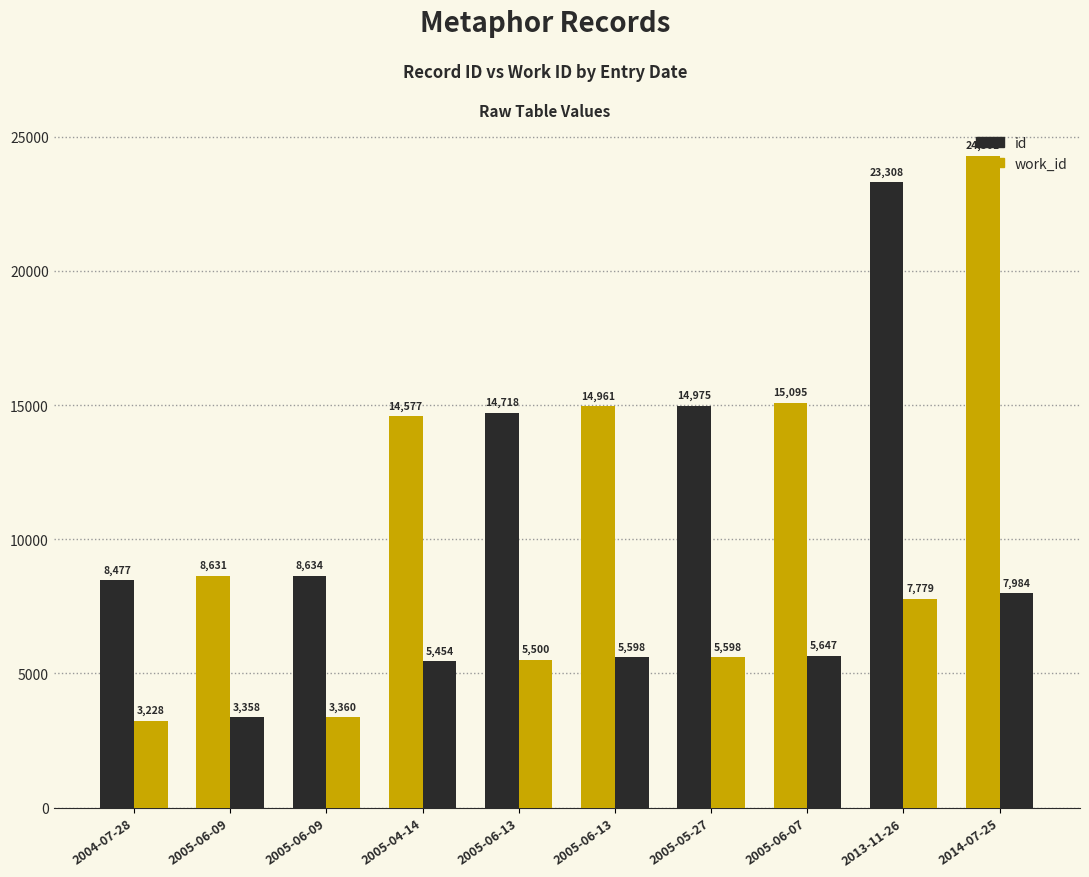

Count the number of data series in this chart.

2